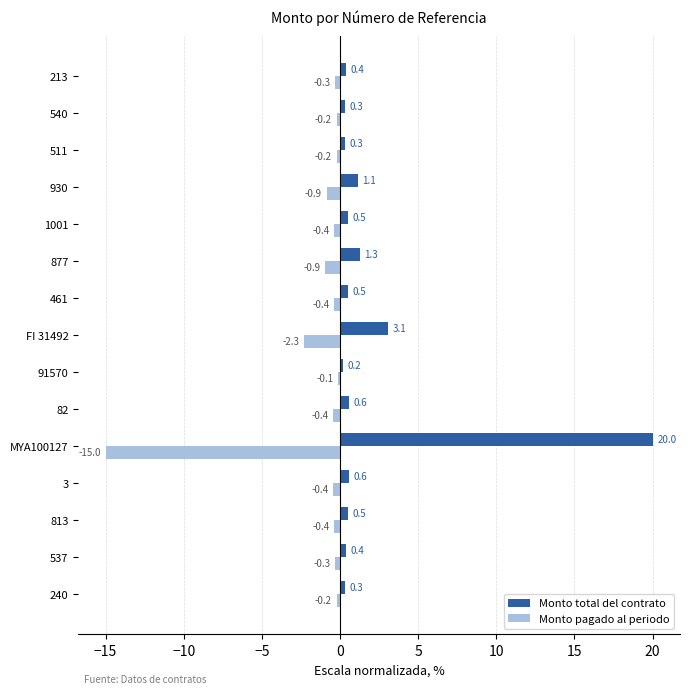

At which category is the sum across all series the highest?

MYA100127